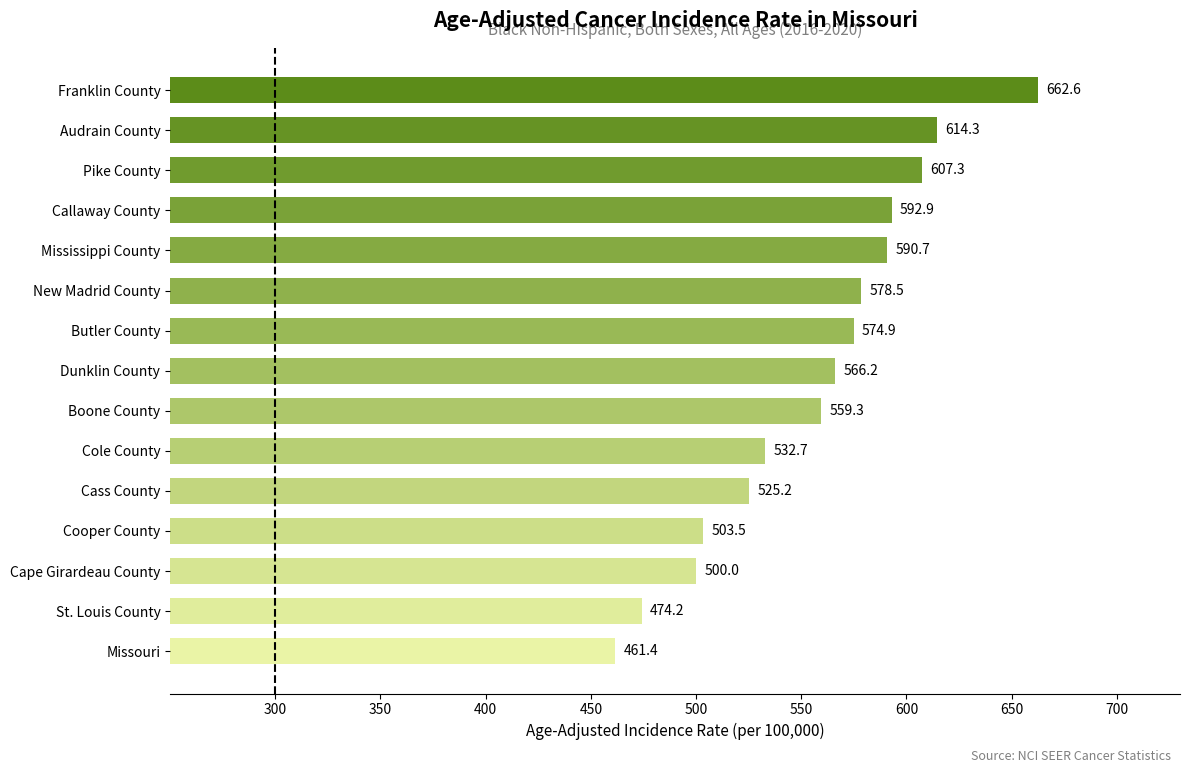

True or false: the data shows 574.9 at Butler County.

True